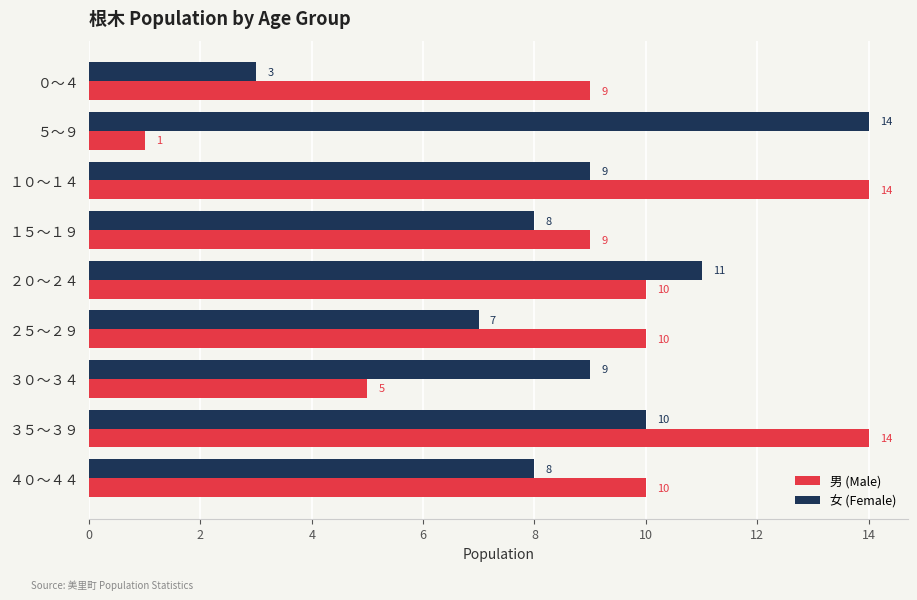

List the series in order of their overall mean, highest first.

男 (Male), 女 (Female)